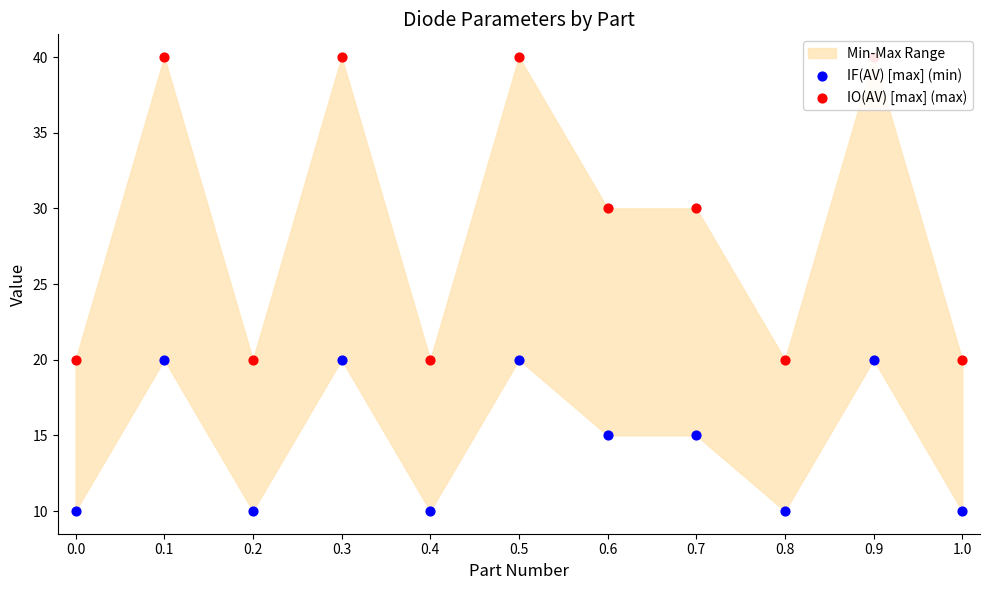

Is the value of IF(AV) [max] (min) at 0.5 greater than the value of IO(AV) [max] (max) at 0.8?

No